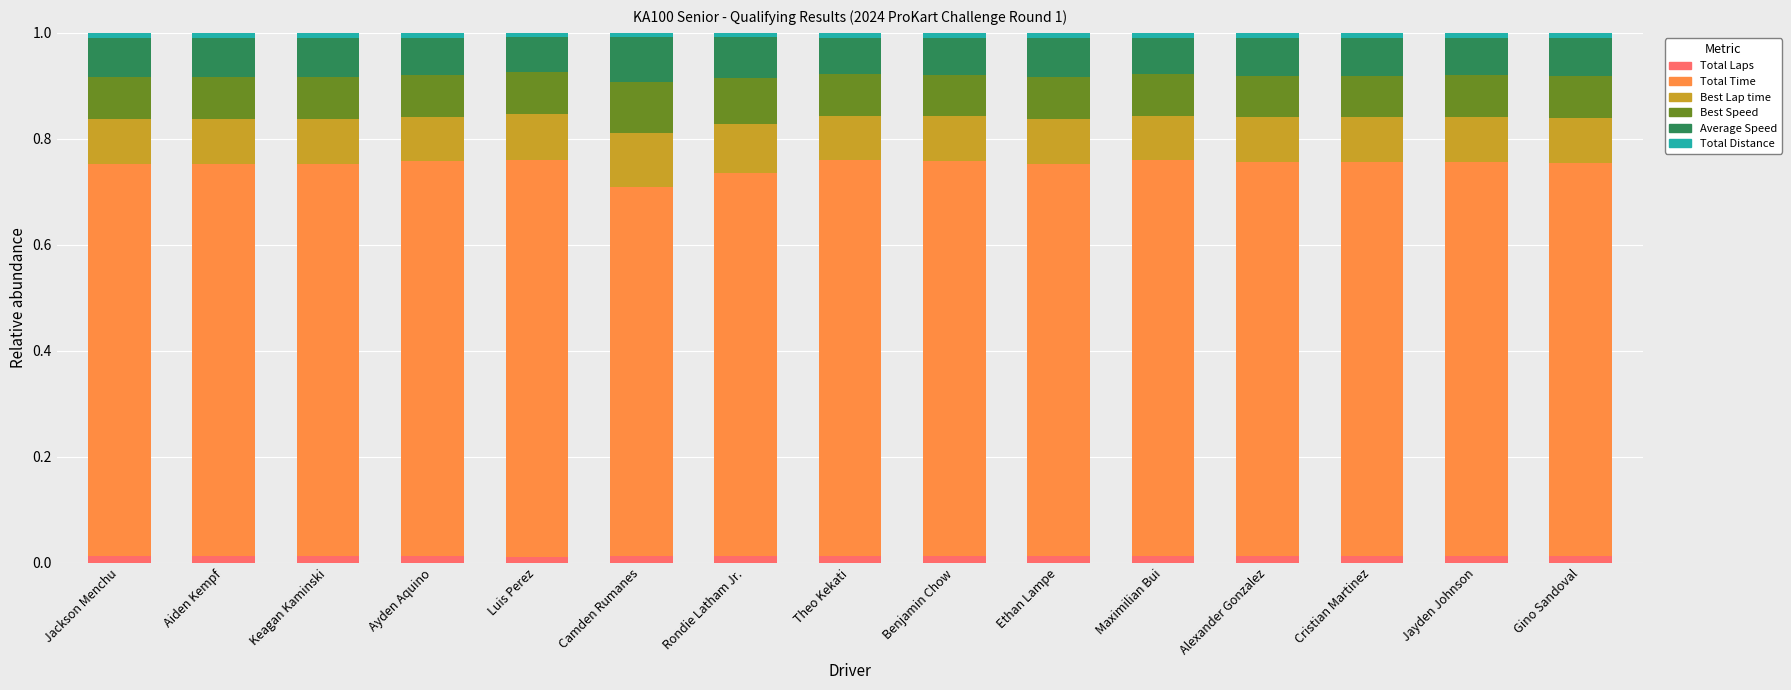

What position from the left is Rondie Latham Jr.?

7